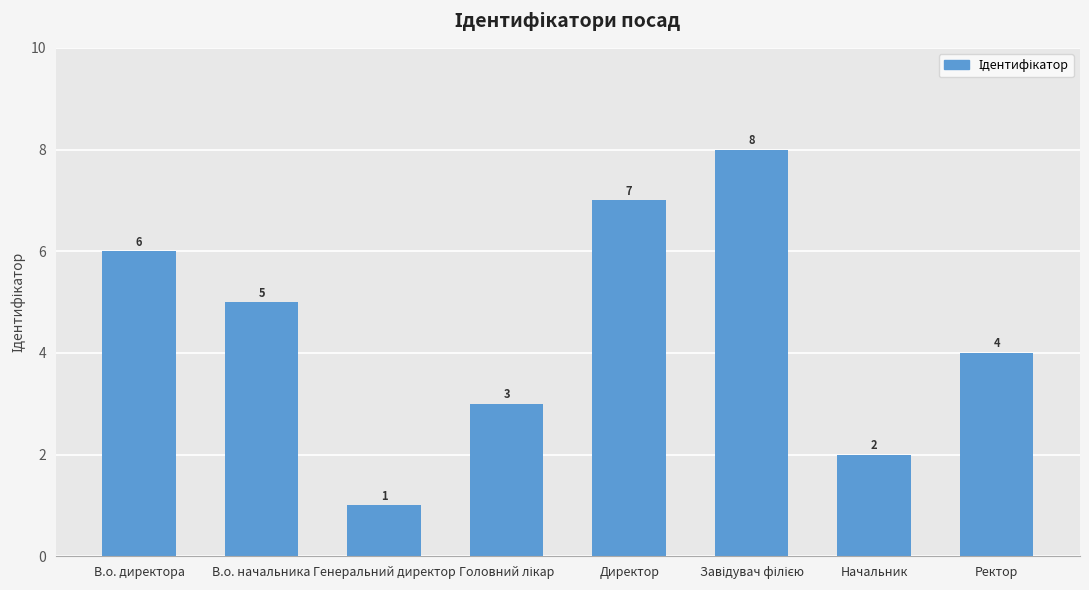

Where does the data first go above 5?

В.о. директора